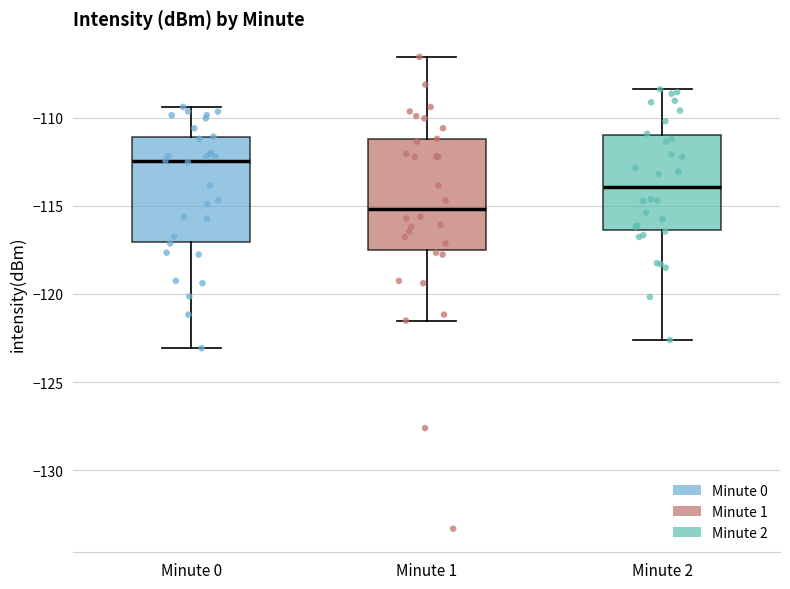

Which box's median line is the highest?

Minute 0